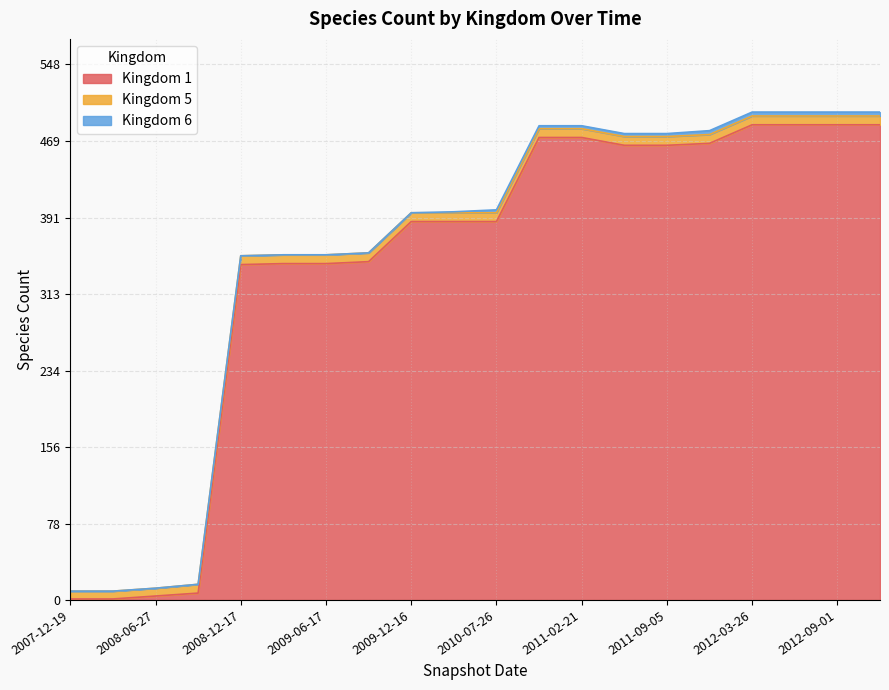

After their last crossing, which series has the higher values: 5 or 1?

1